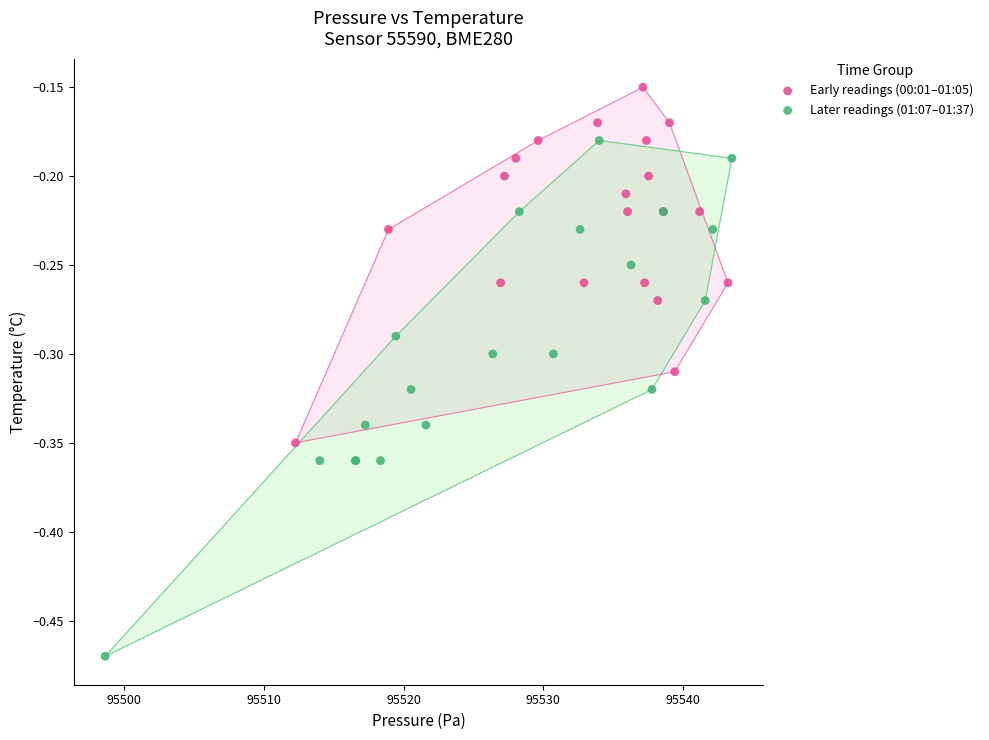

Which series contains the highest Y value?

Early readings (00:01–01:05)